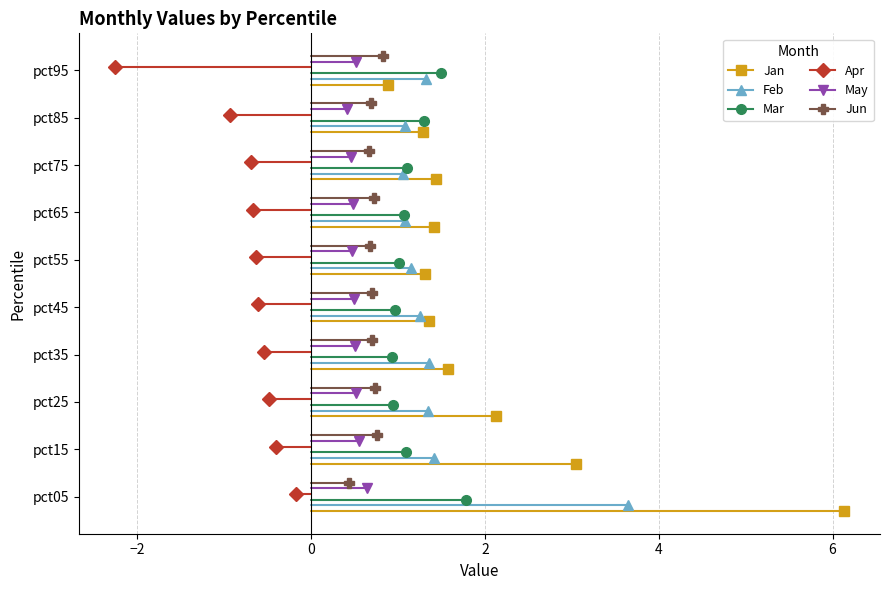

Between pct45 and pct75, which series saw the biggest shift?

Feb